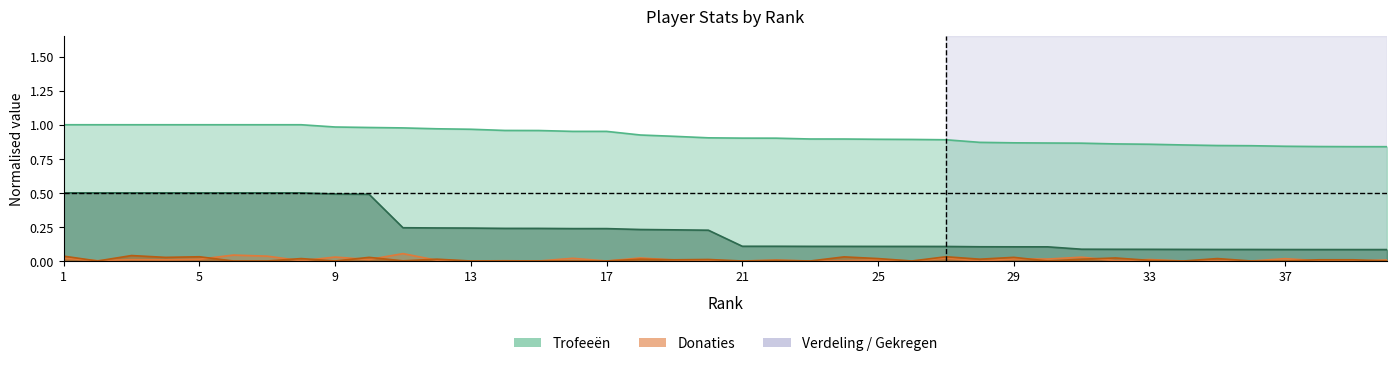

How many positive values does the Donaties series have?

31